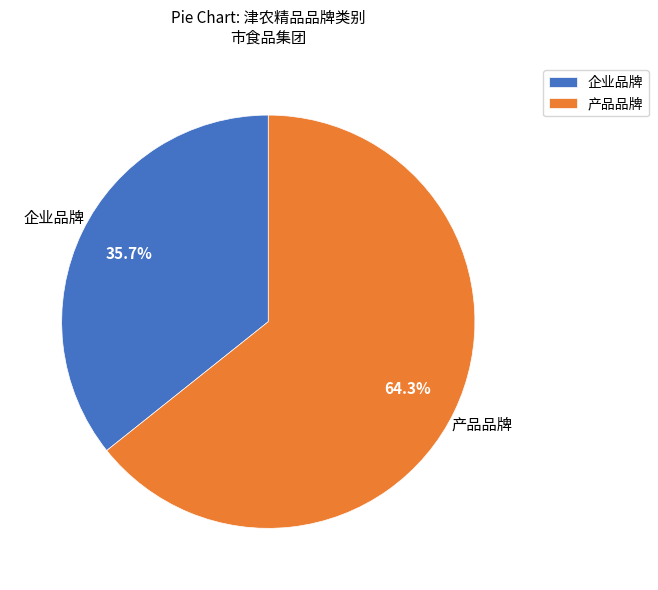

Rank the categories by value from lowest to highest.

企业品牌, 产品品牌